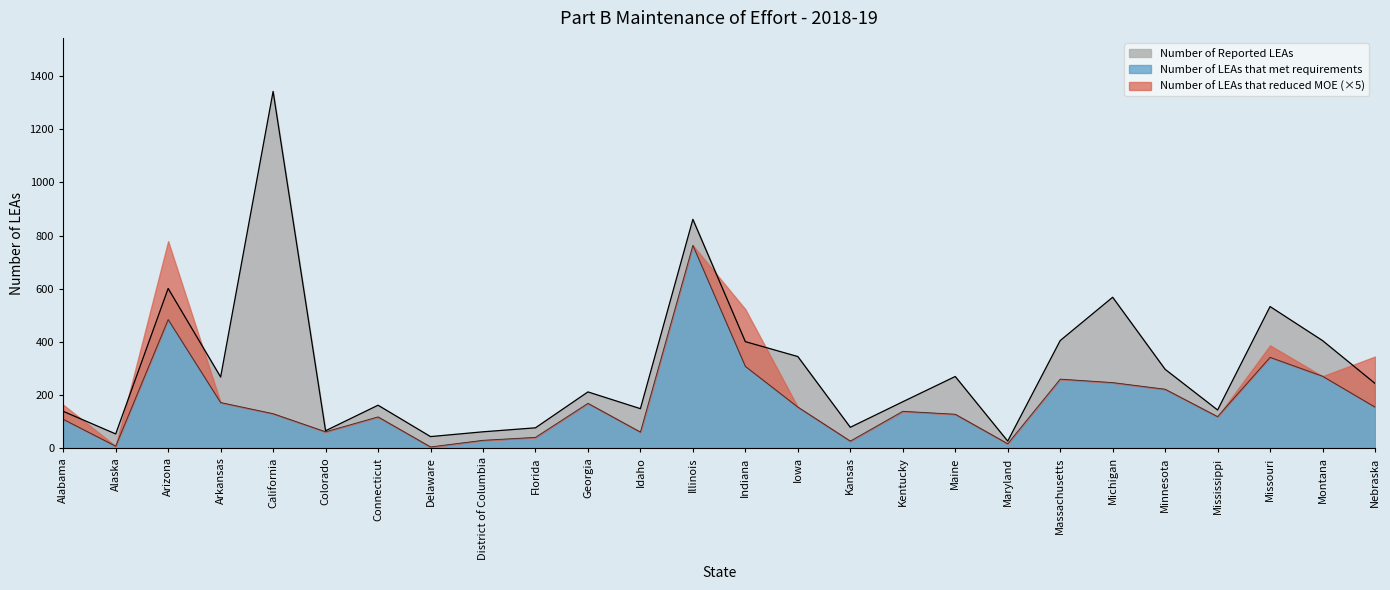

What is the approximate value of Number of LEAs that met requirements at Nebraska, to the nearest 100?

200